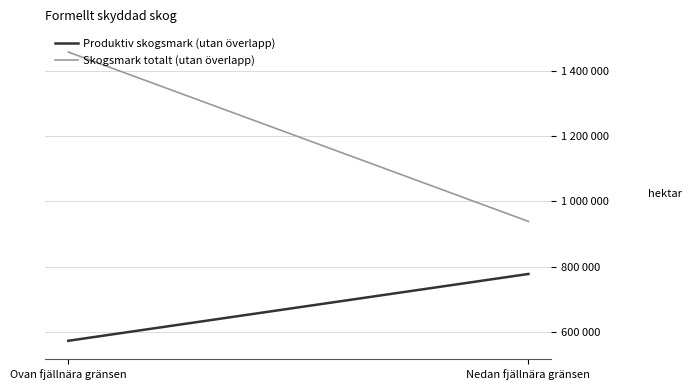

List the series in order of their peak value, highest first.

Skogsmark totalt (utan överlapp), Produktiv skogsmark (utan överlapp)